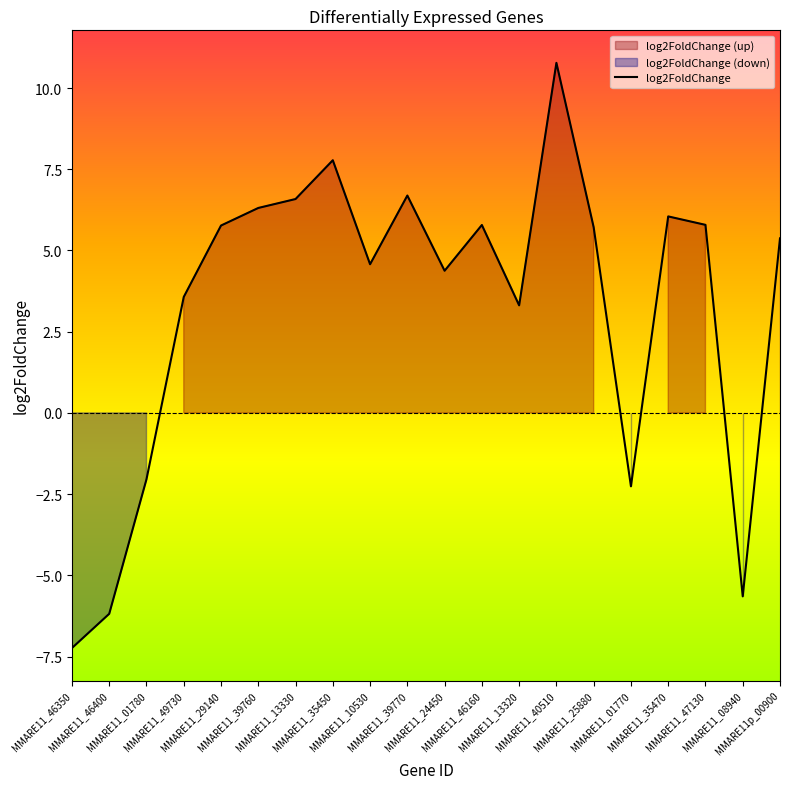

How many lines are shown in the chart?

1